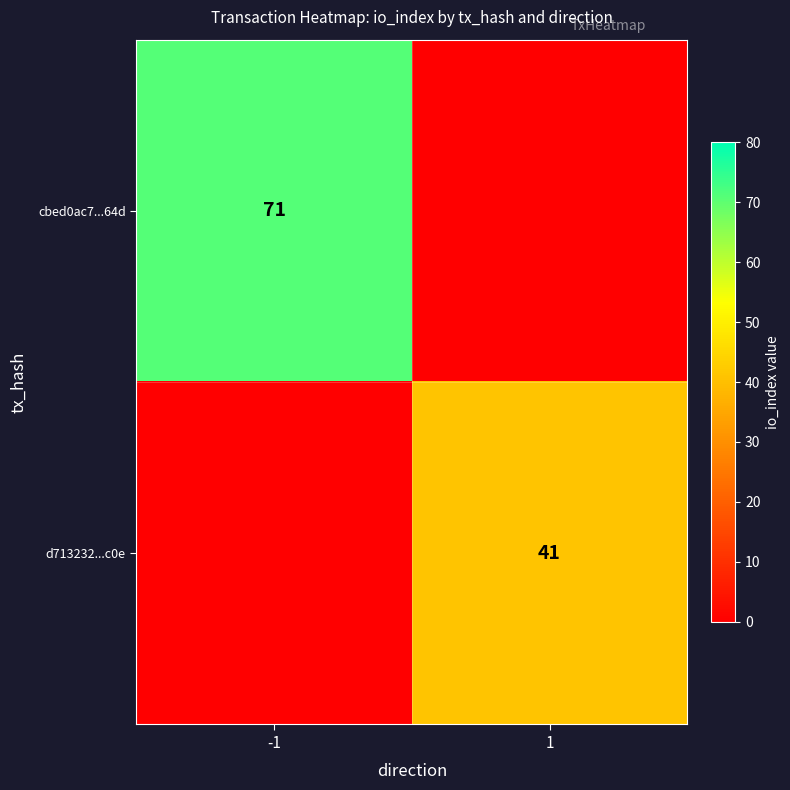

The d713232...c0e series shows 24 at 1. True or false?

False